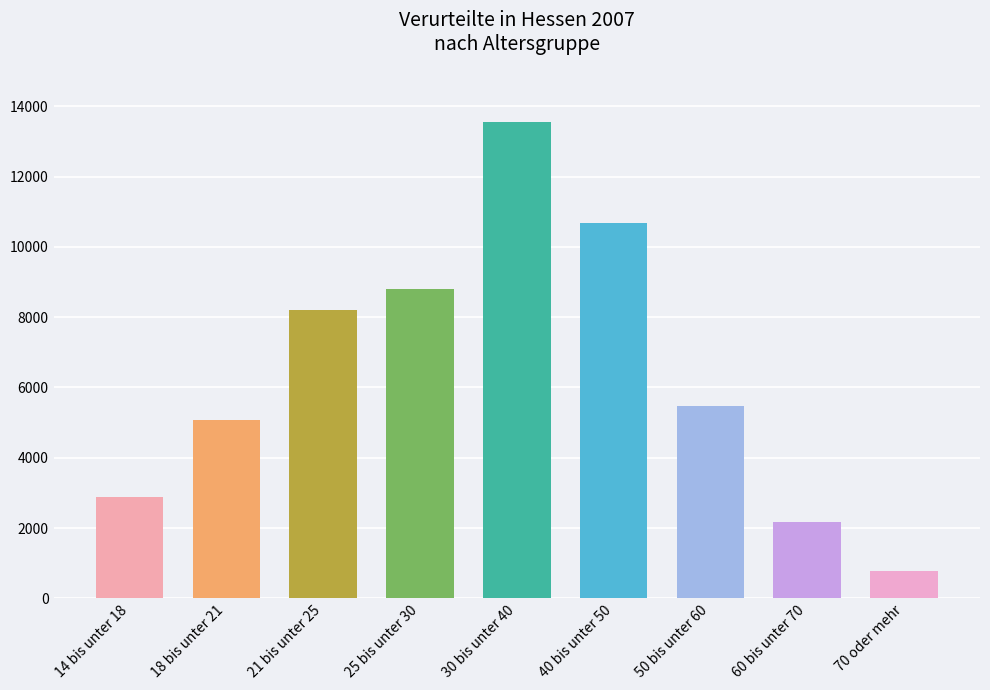

Which has a higher value, 50 bis unter 60 or 21 bis unter 25?

21 bis unter 25